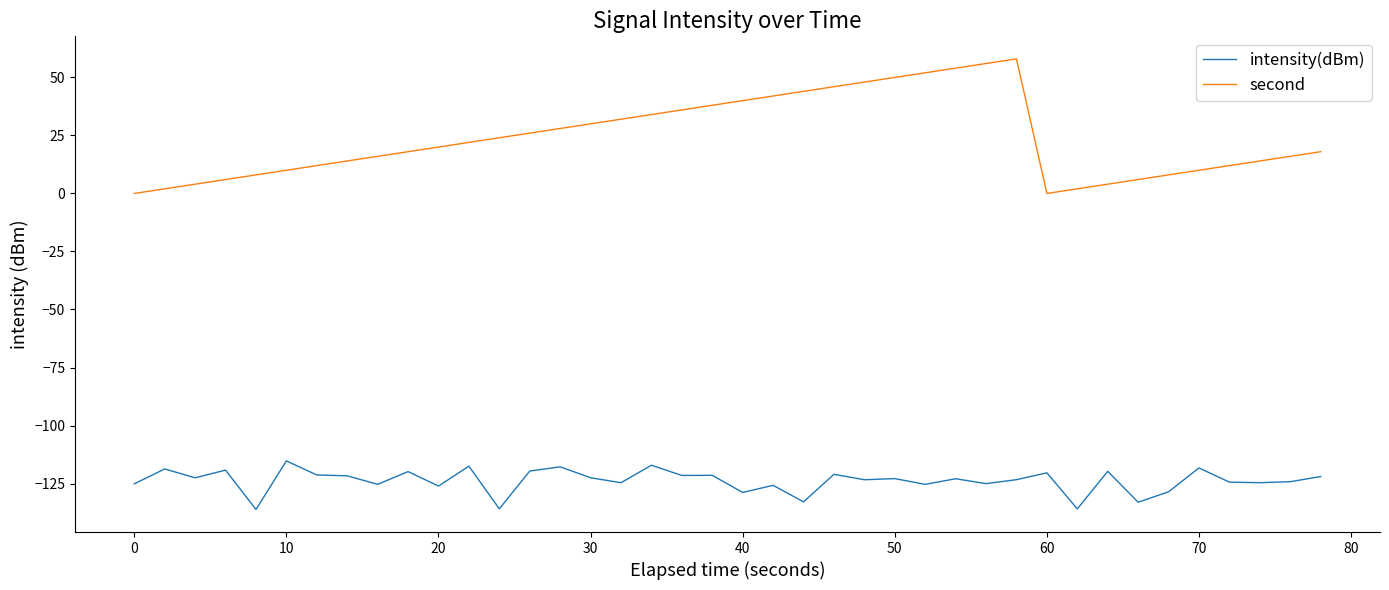

List the series in order of their peak value, lowest first.

intensity(dBm), second